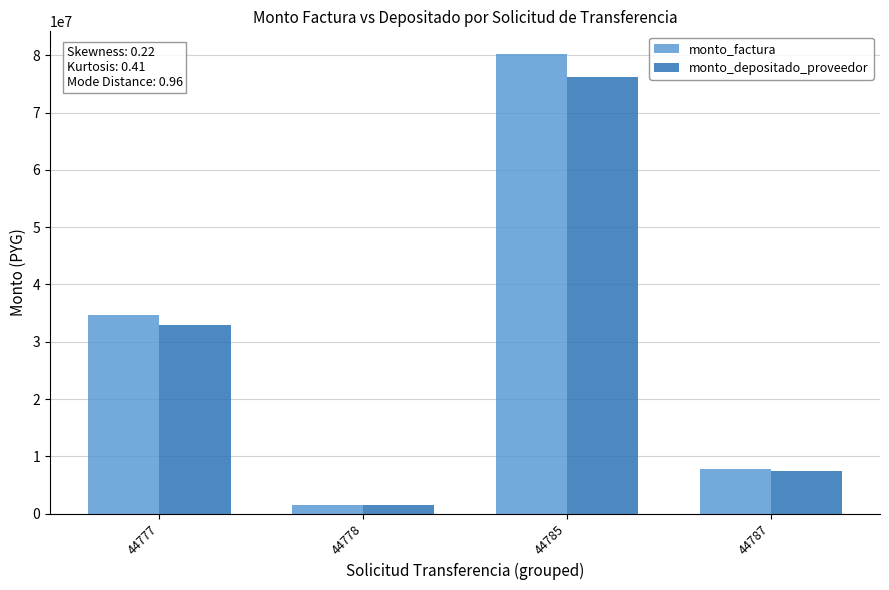

Is the value of monto_depositado_proveedor at 44787 greater than the value of monto_factura at 44778?

Yes